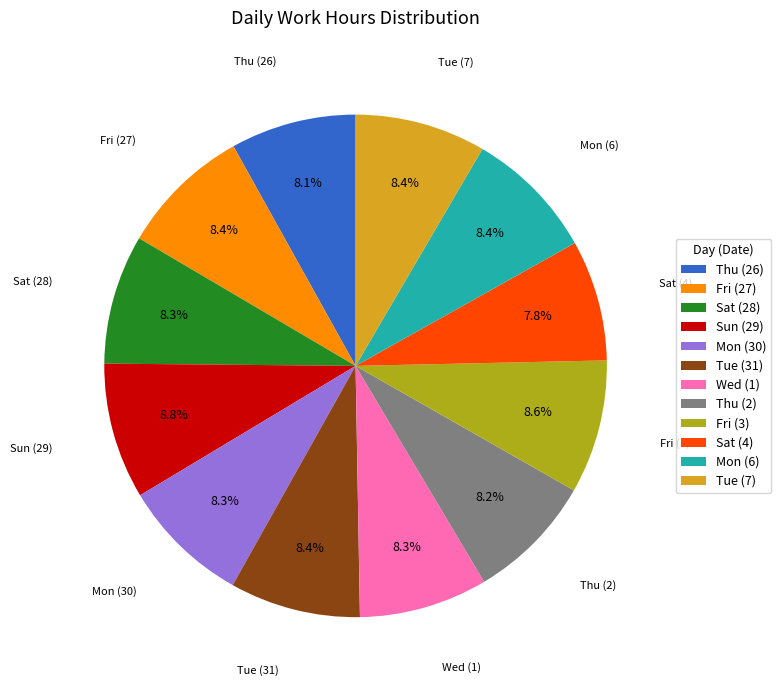

Is the sum of Mon (6) and Sun (29) greater than half?

No